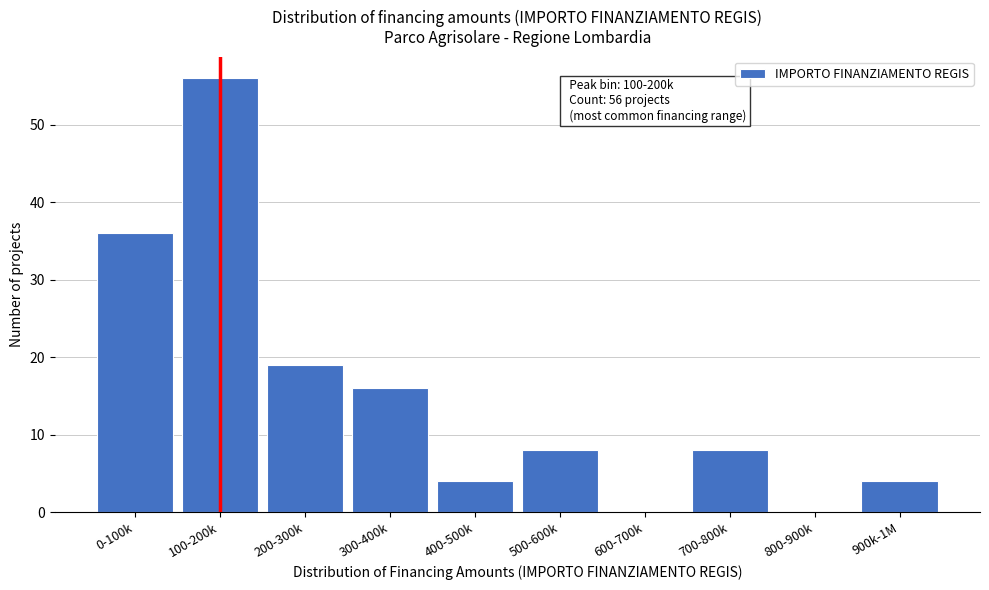

Reading right to left, extract all data points from this chart.

900k-1M=4	800-900k=0	700-800k=8	600-700k=0	500-600k=8	400-500k=4	300-400k=16	200-300k=19	100-200k=56	0-100k=36